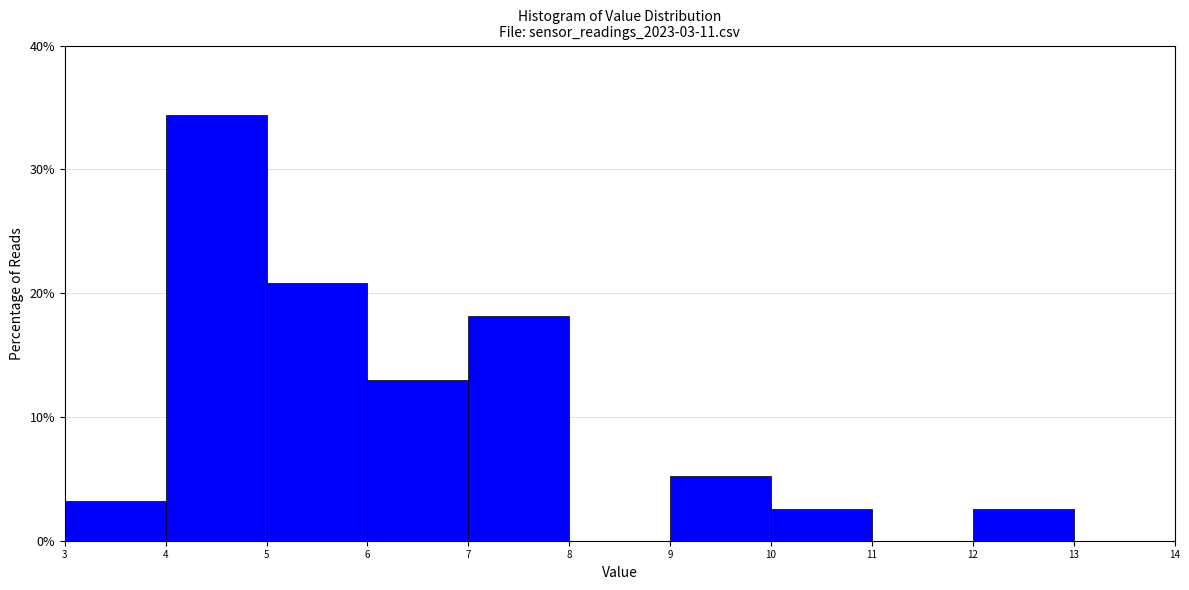

Reading left to right, list every bar in this chart as the range it spans on the x-axis followed by its height. The values are not printed on the chart, so give them approximately, as read against the axis.

3 to 4: 3
4 to 5: 34
5 to 6: 21
6 to 7: 13
7 to 8: 18
8 to 9: 0
9 to 10: 5
10 to 11: 3
11 to 12: 0
12 to 13: 3
13 to 14: 0